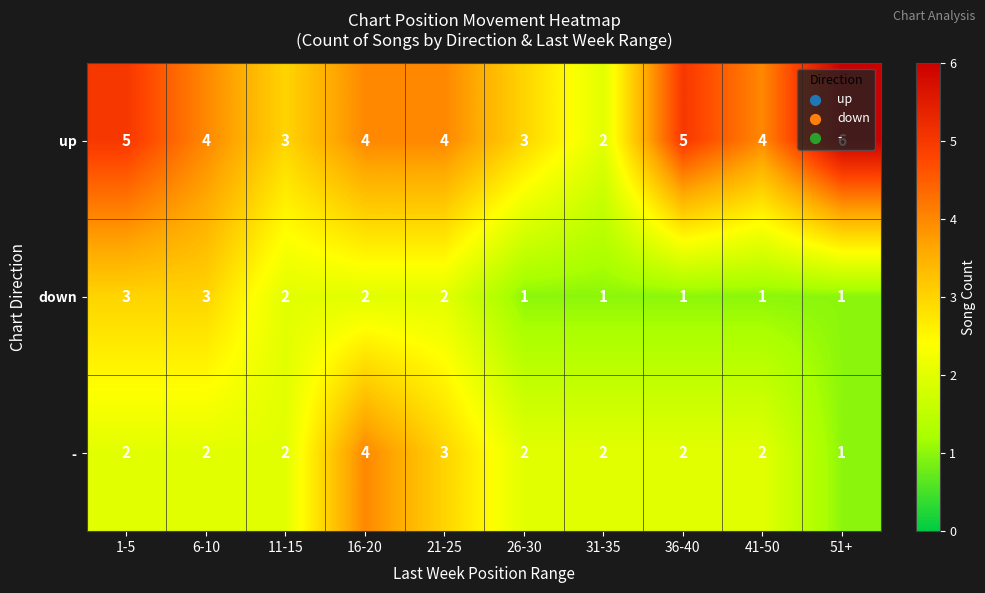

Which category has the highest value in the up series?

51+